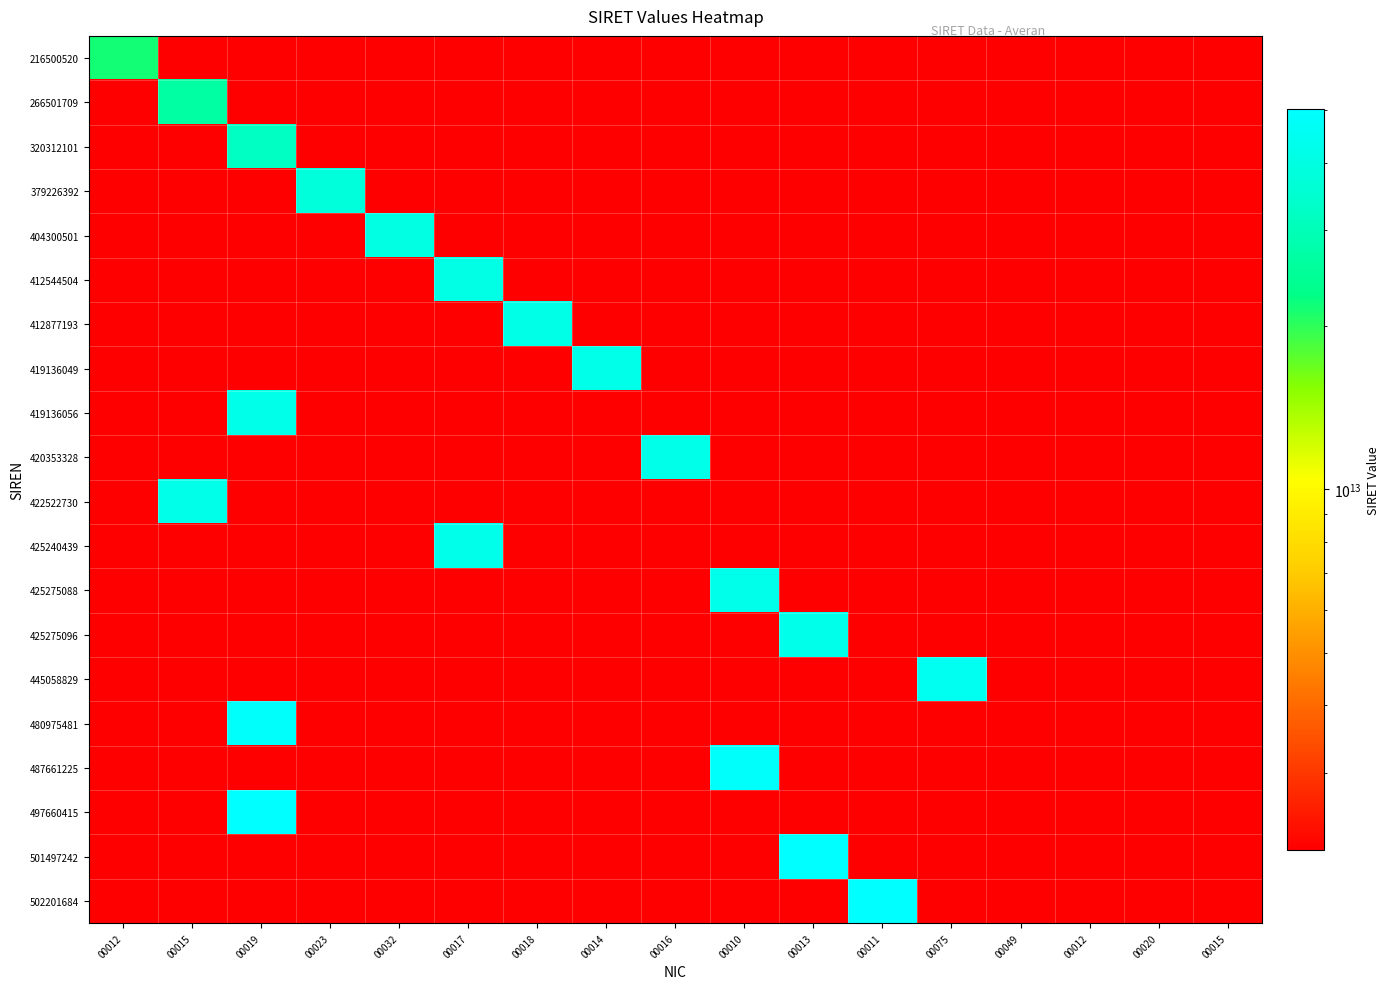

How many series are shown in this chart?

20